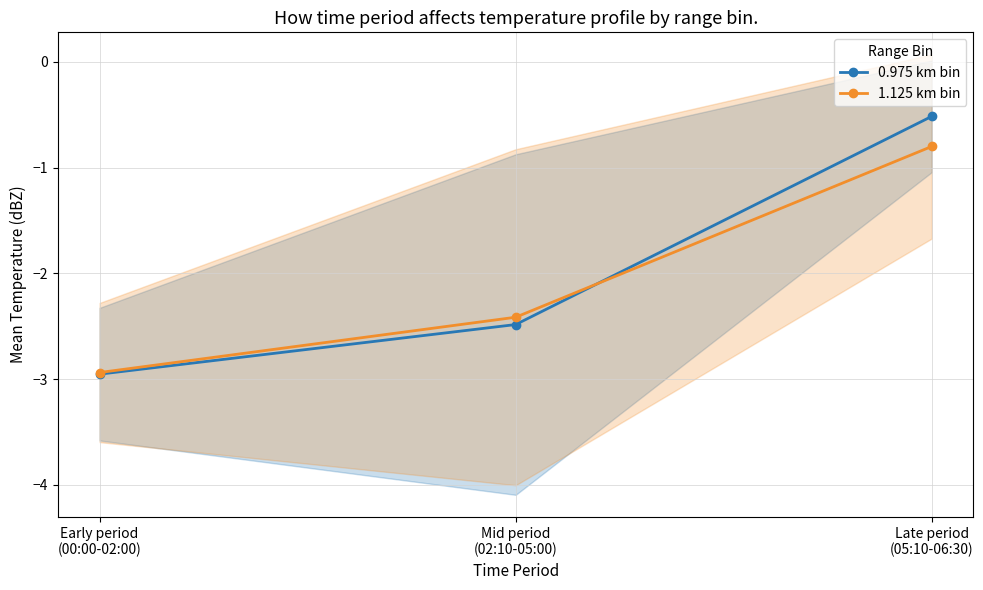

How many lines are shown in the chart?

2